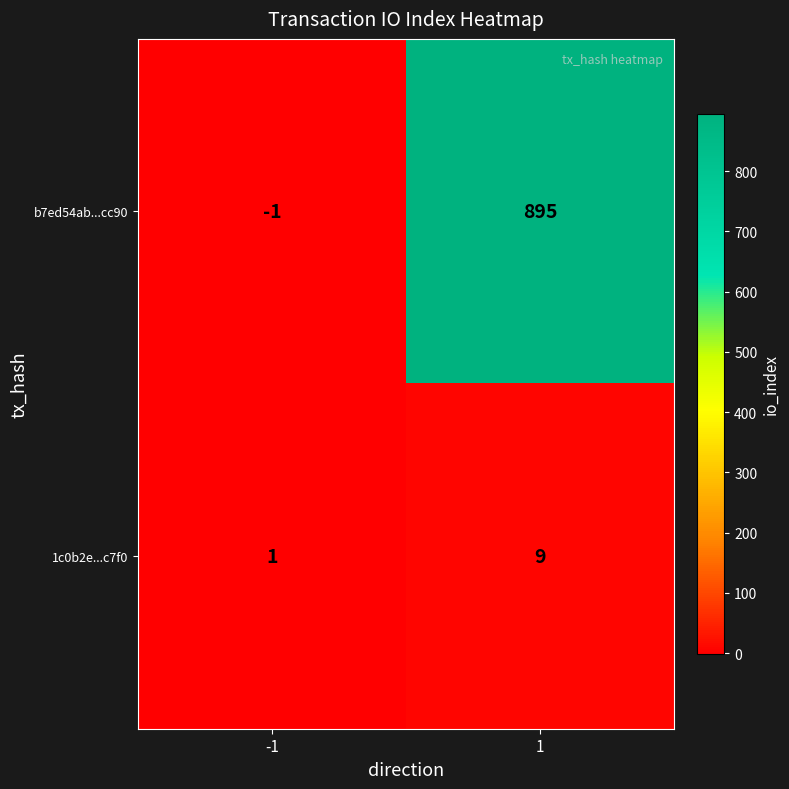

Is it true that b7ed54ab...cc90 equals 895 at 1?

True